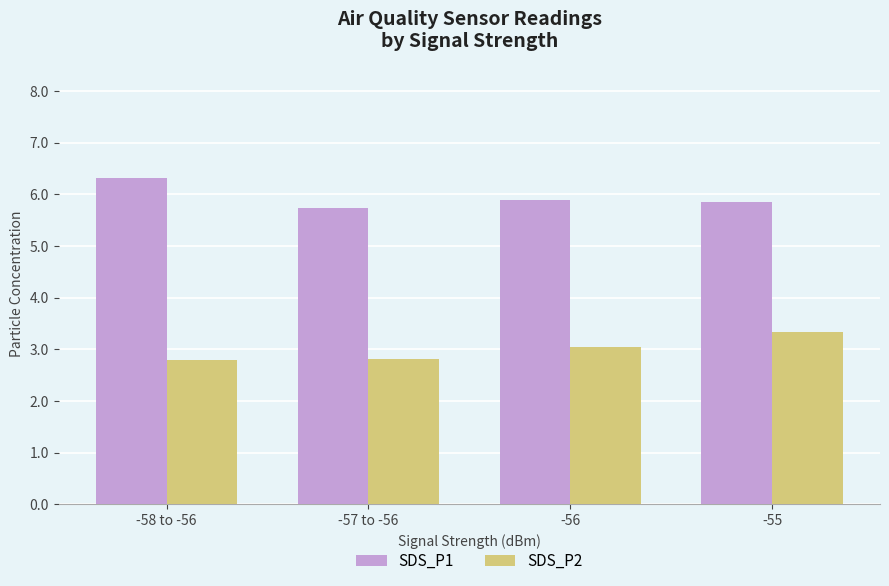

At how many categories does at least one series exceed 3?

4